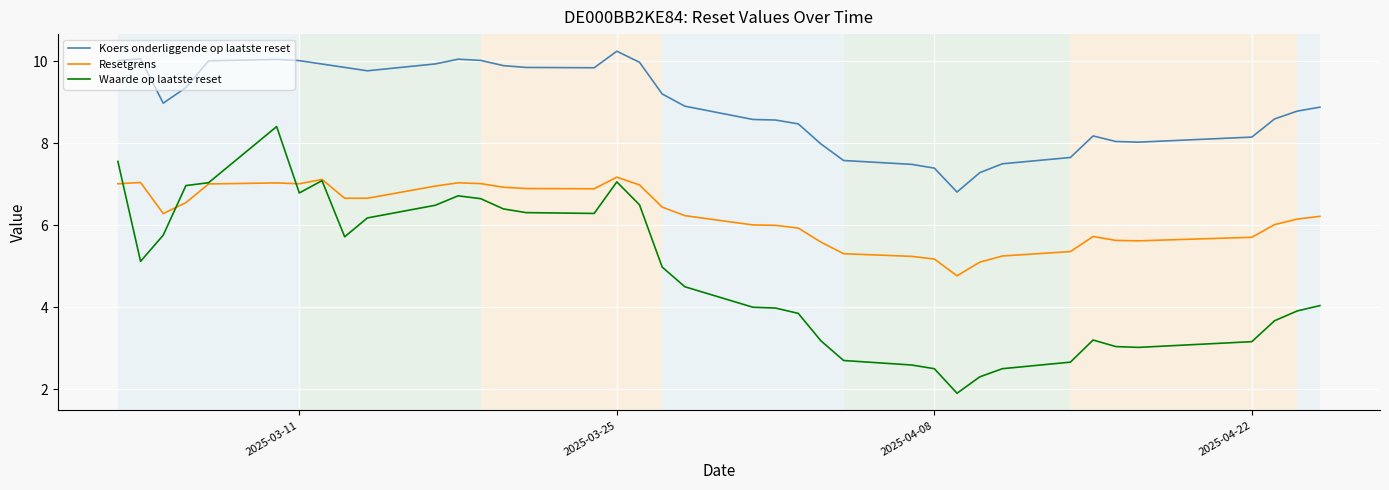

Rank the series at 3 from highest to lowest value.

Koers onderliggende op laatste reset, Resetgrens, Waarde op laatste reset